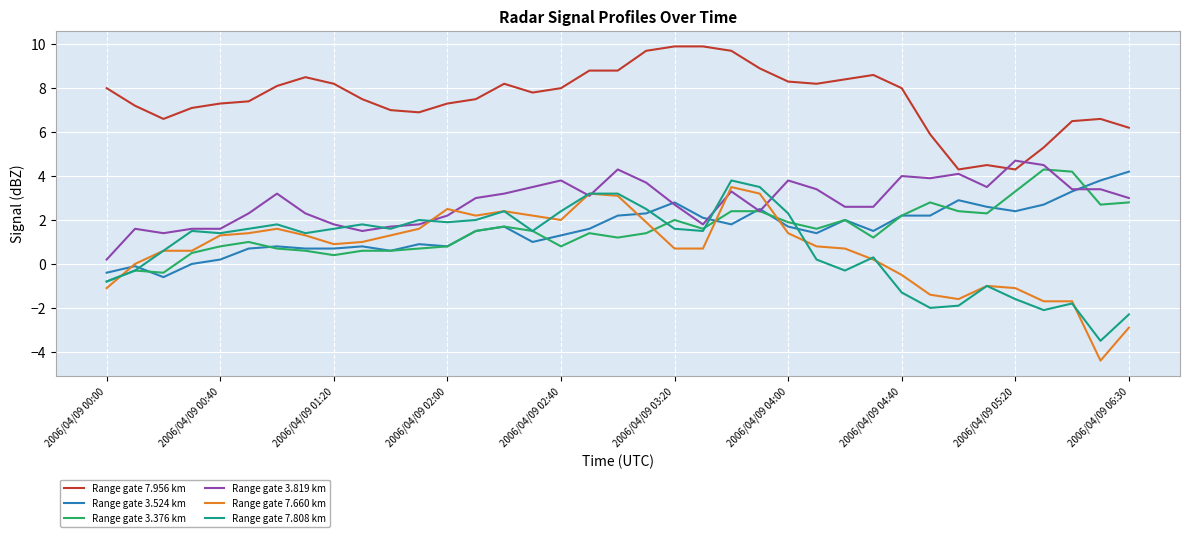

Which series has the widest spread of values?

Range gate 7.660 km